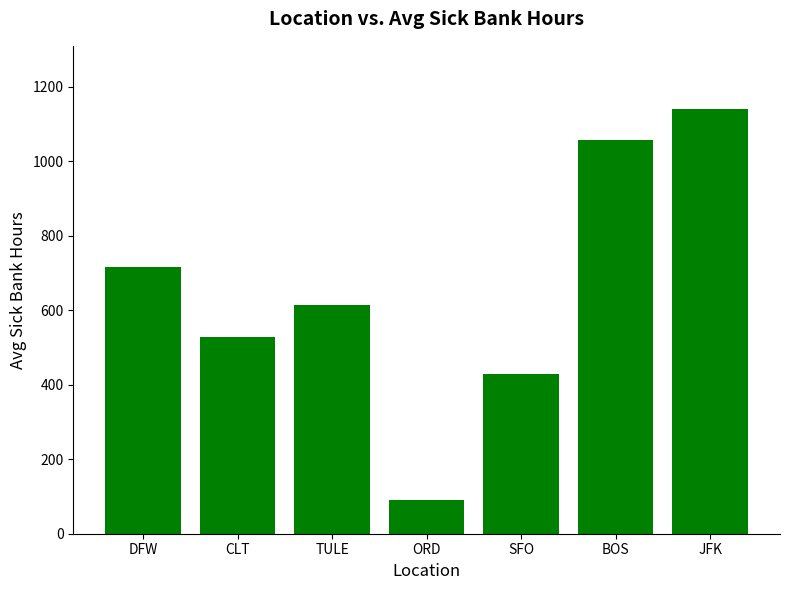

List the labels in order of value, largest first.

JFK, BOS, DFW, TULE, CLT, SFO, ORD